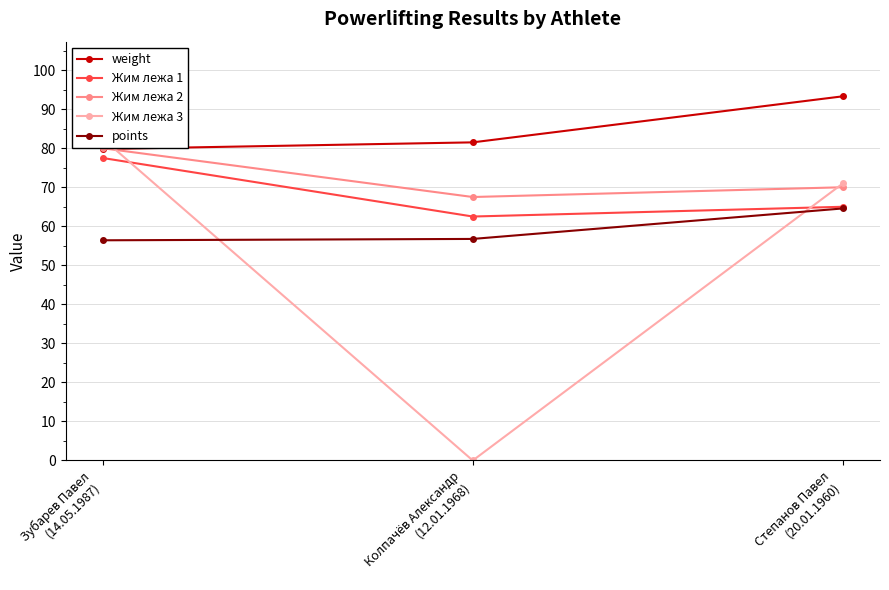

Reading right to left, list all the values displayed in this chart.

weight: 93.3	81.5	79.8
Жим лежа 1: 65.0	62.5	77.5
Жим лежа 2: 70.0	67.5	80.0
Жим лежа 3: 71.0	0.0	82.5
points: 64.6	56.8	56.4